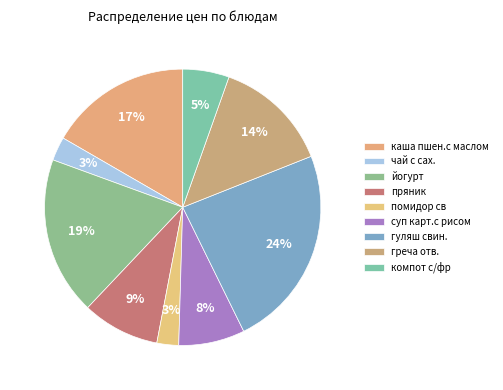

Does греча отв. account for over 50% of the chart?

No